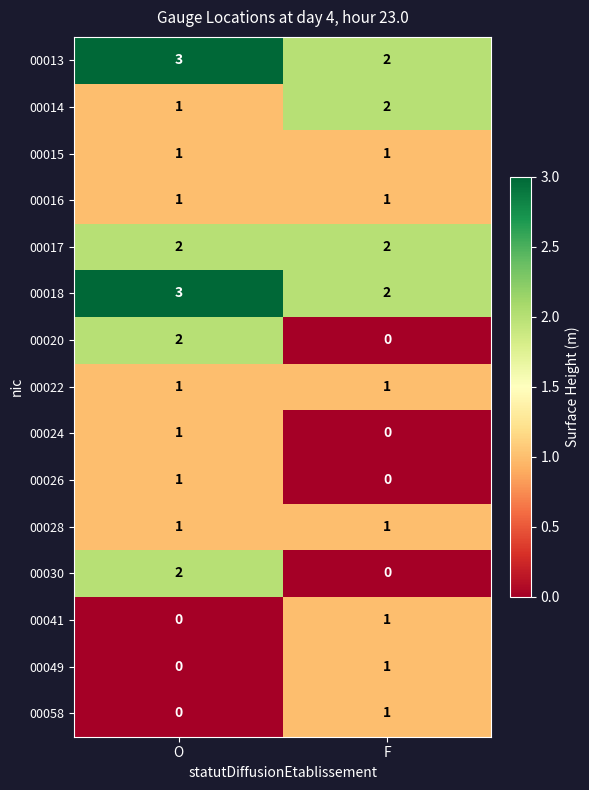

At which label does 00014 reach its peak?

F